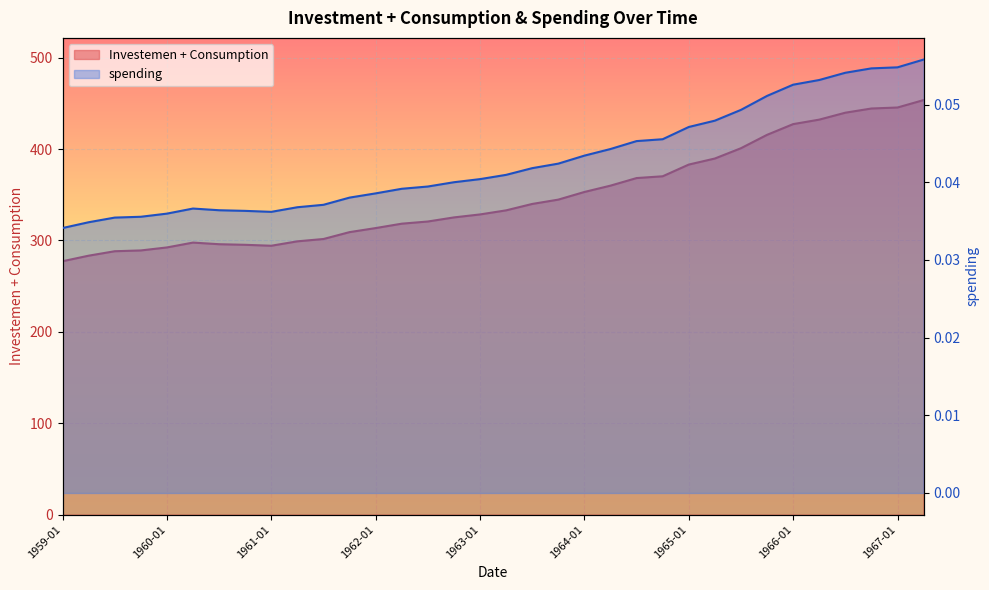

True or false: Investemen + Consumption and spending cross at least once.

False